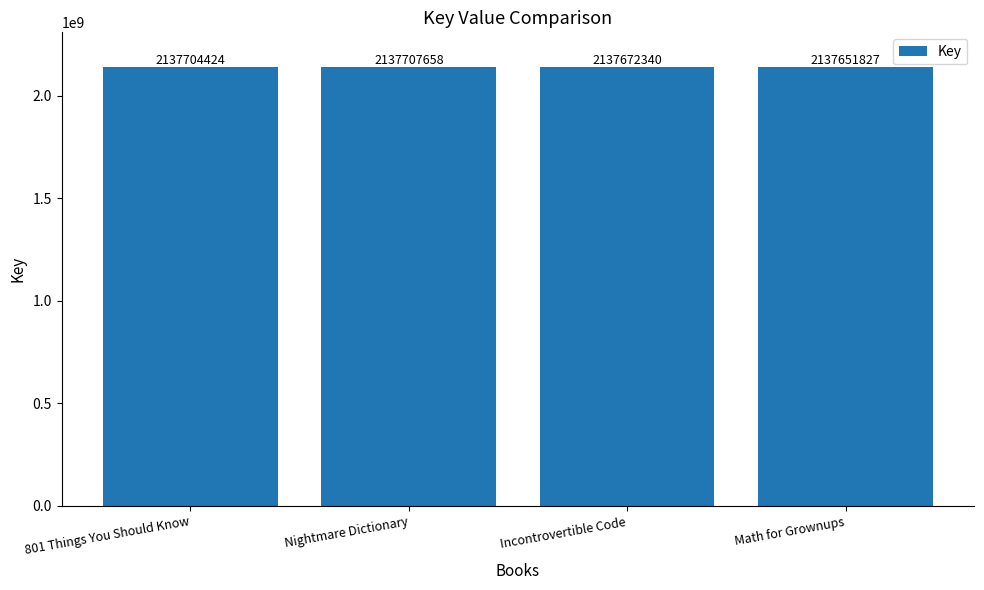

What is the difference between the second highest and minimum values?

52597